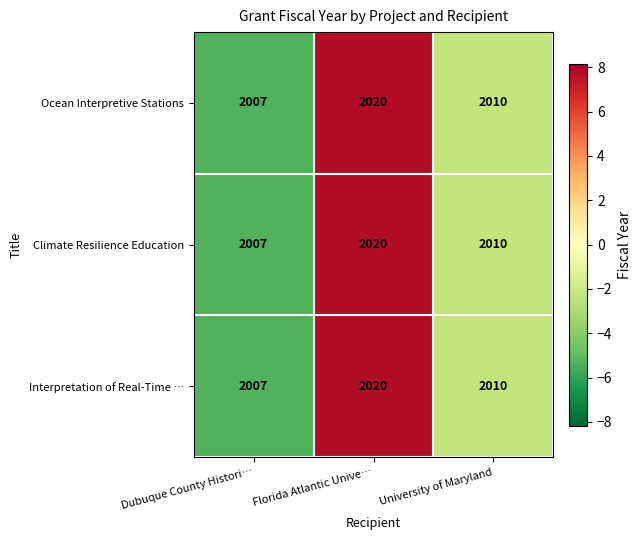

Is it true that Climate Resilience Education equals 2691 at Florida Atlantic Unive…?

False